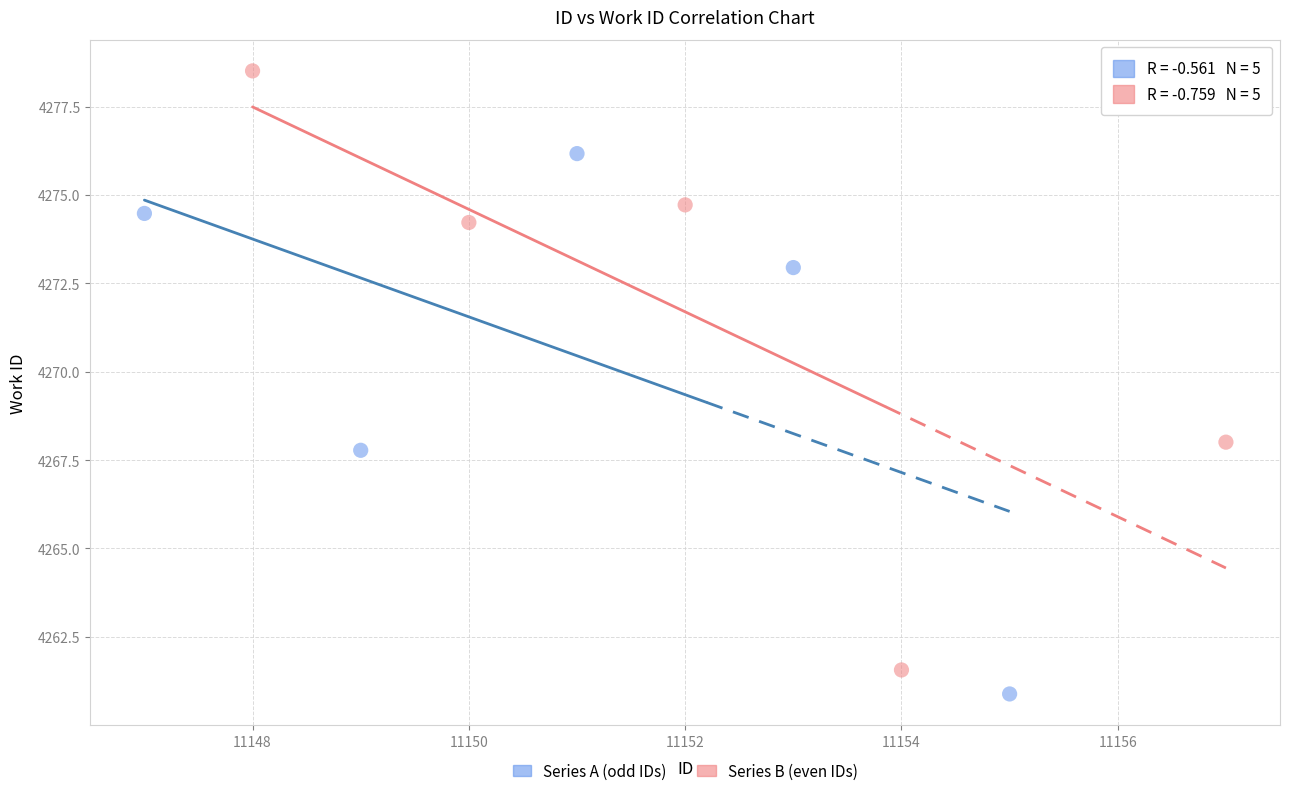

Which series has the largest Y range (max minus min)?

Series B (even IDs)